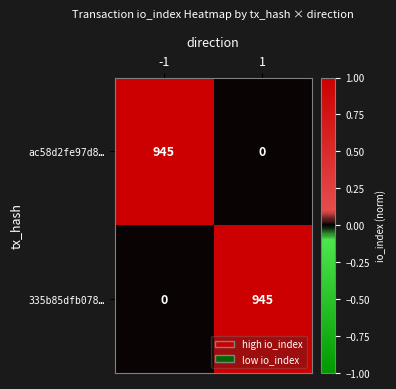

What value does the 335b85dfb078… series have at 1, to the nearest 100?

900